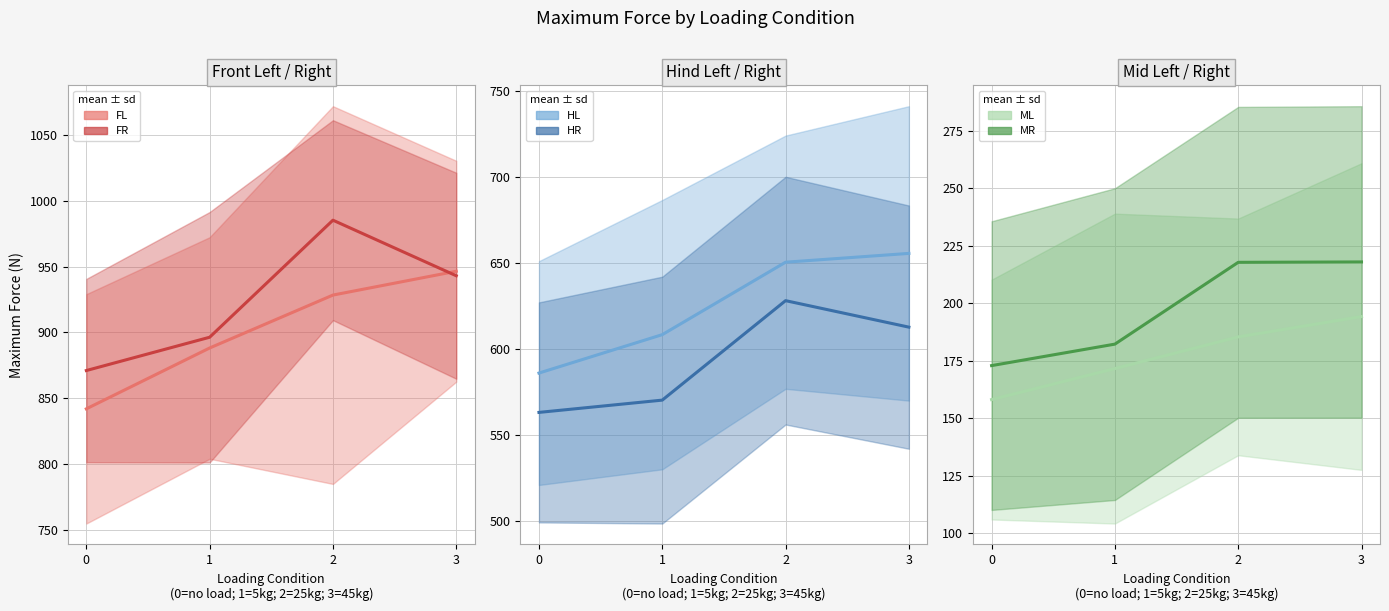

How many lines are shown in the chart?

6